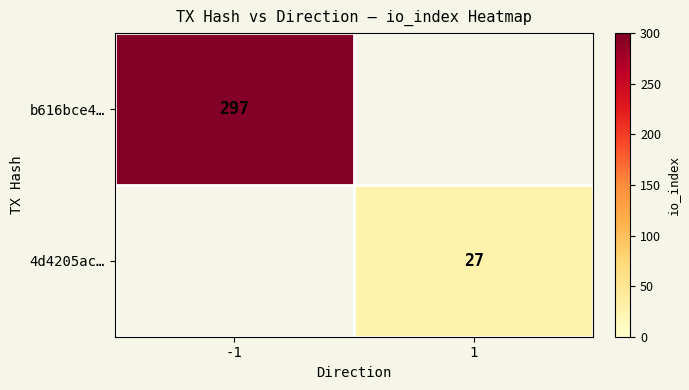

Is it true that 4d4205ac… equals 41.1 at 1?

False